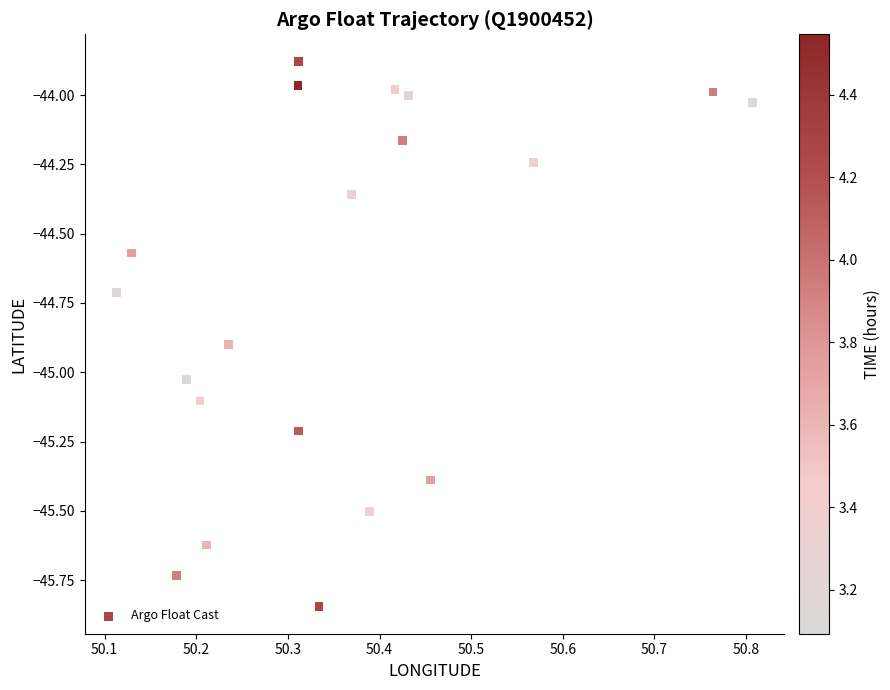

What is the range of X values (max minus min)?

0.7